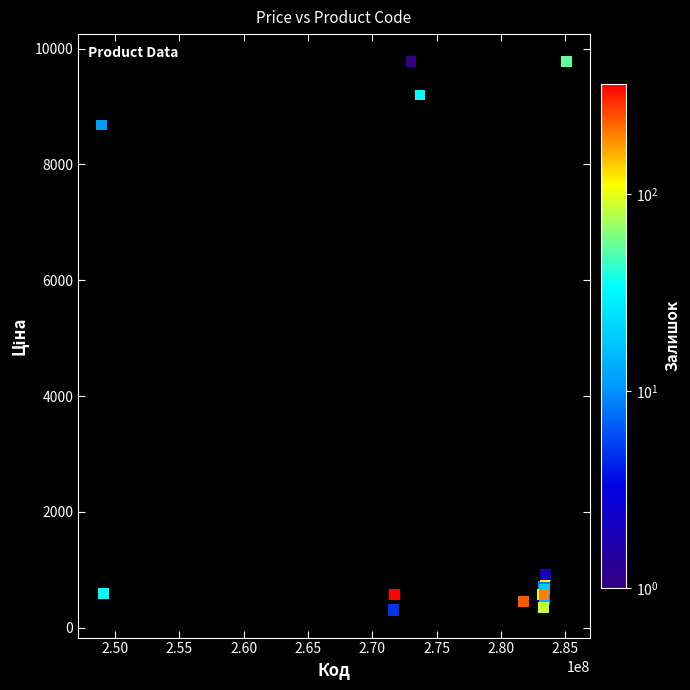

What Y value in the scatter plot is closest to 5039?

8679.5